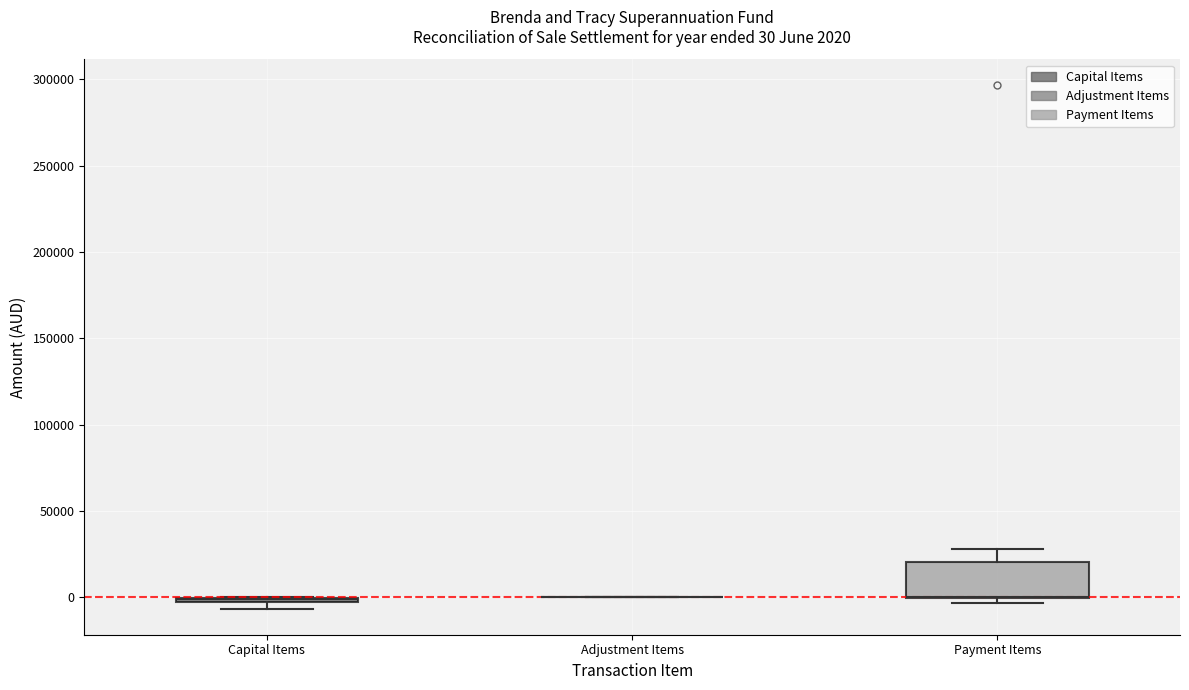

Comparing the boxes themselves (not the whiskers), which one is the tallest?

Payment Items